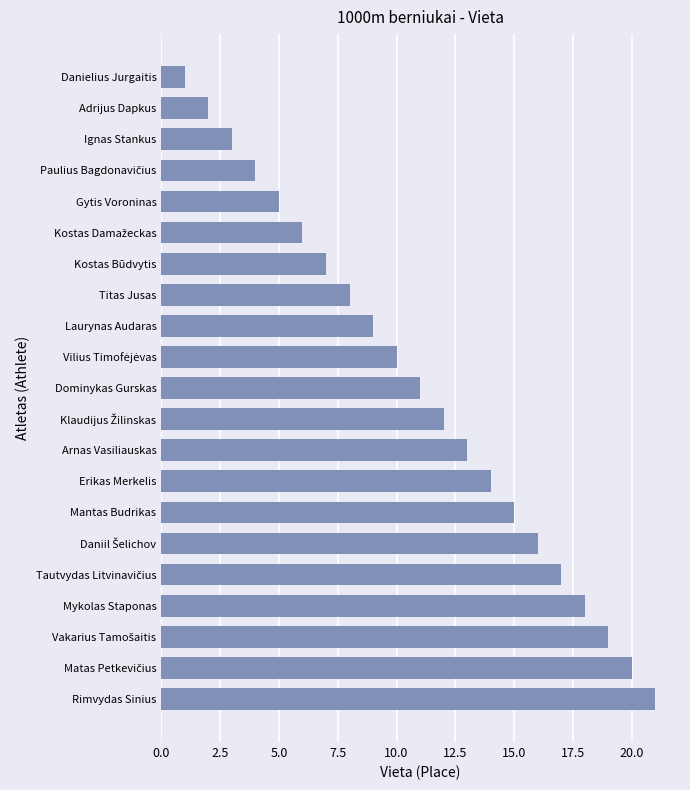

How many values are below 11?

10